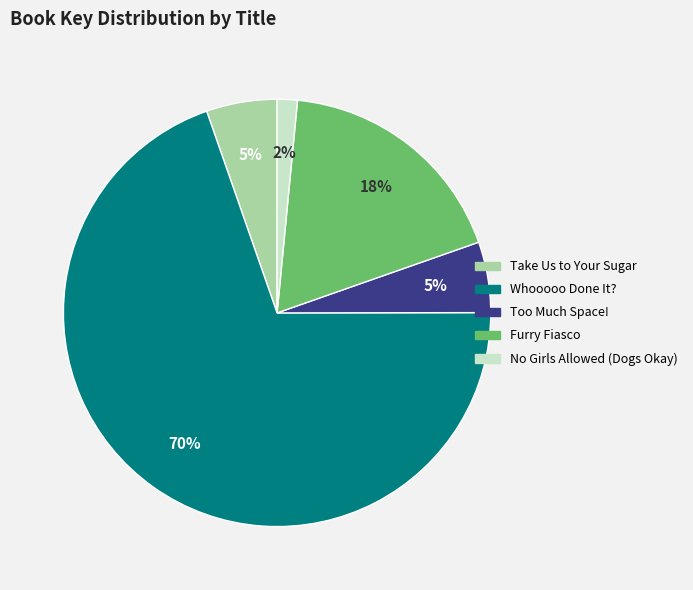

What is the smallest slice in the pie chart?

No Girls Allowed (Dogs Okay)